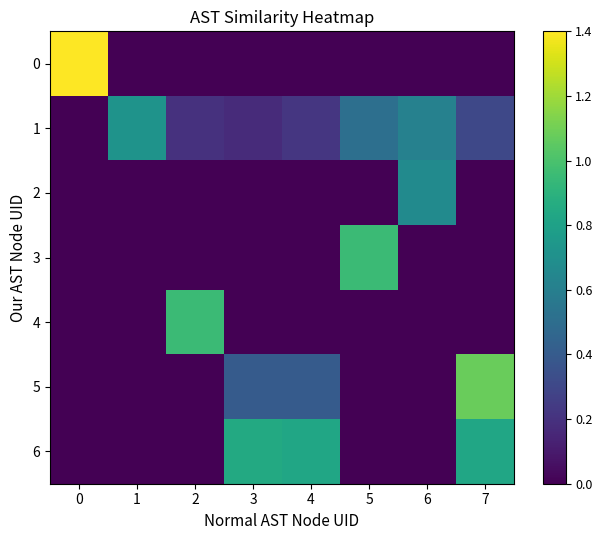

Between 3 and 4, which series saw the biggest shift?

1